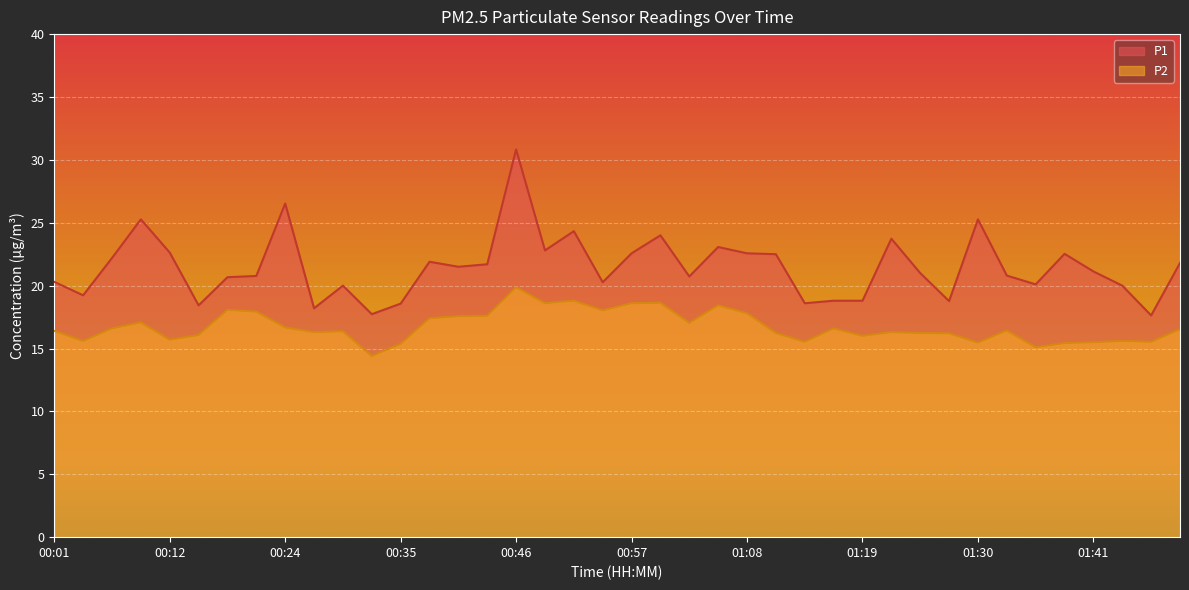

How many data points in P1 are above 21?

20